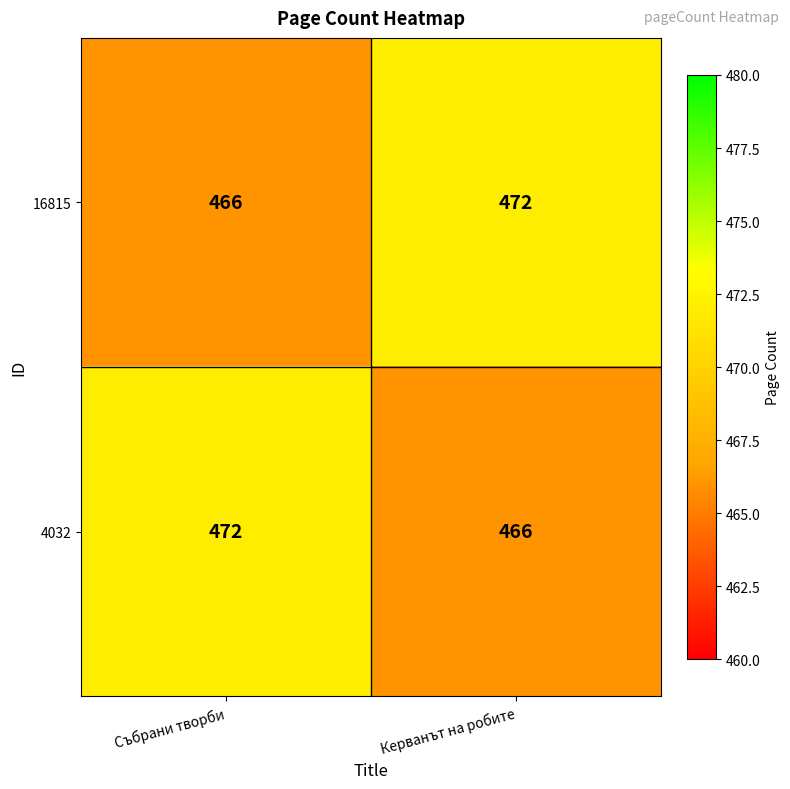

Is it true that 16815 equals 230 at Керванът на робите?

False